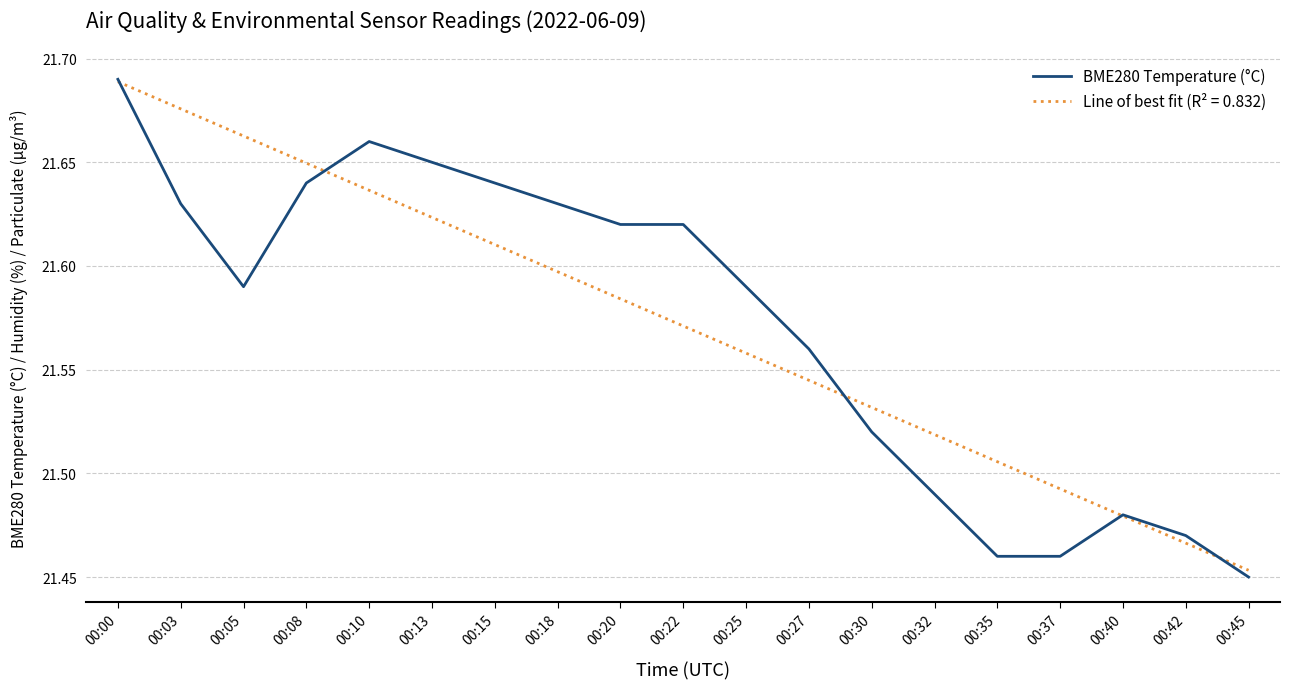

What is the total value across all series at 00:37?

43.0